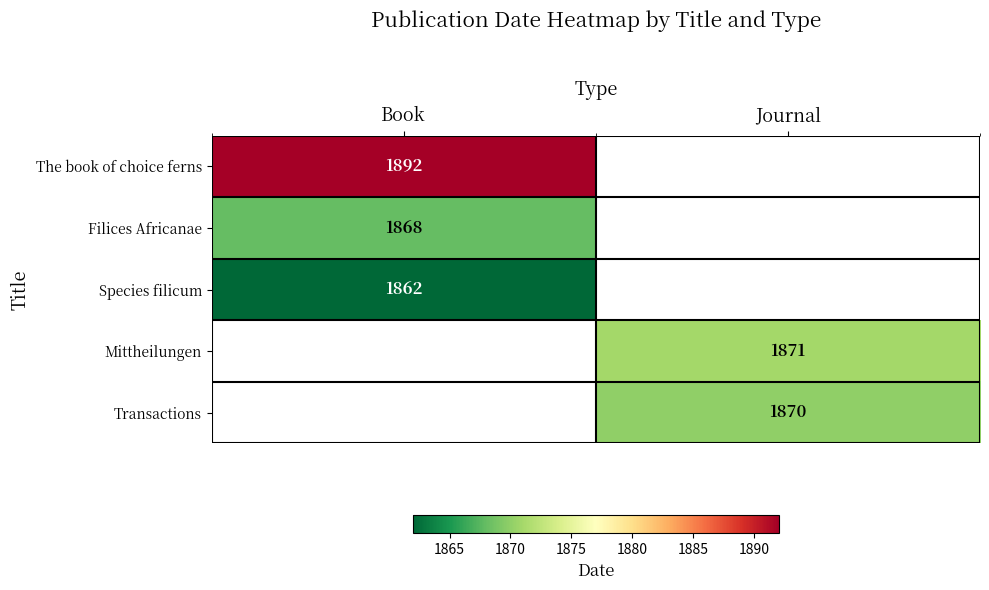

Is it true that Filices Africanae equals 1868 at Book?

True